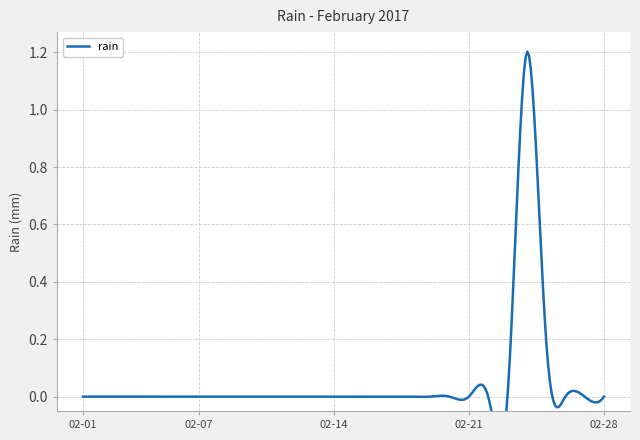

Count the number of data series in this chart.

1